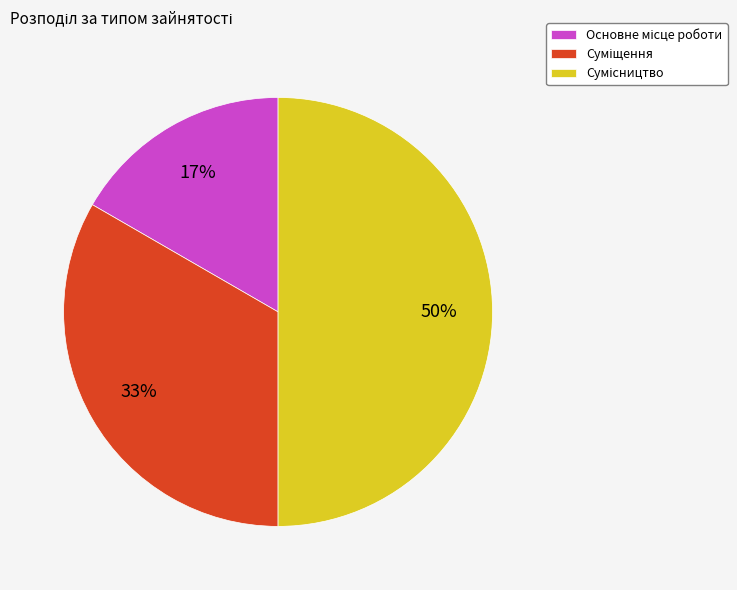

How many segments does this pie chart have?

3